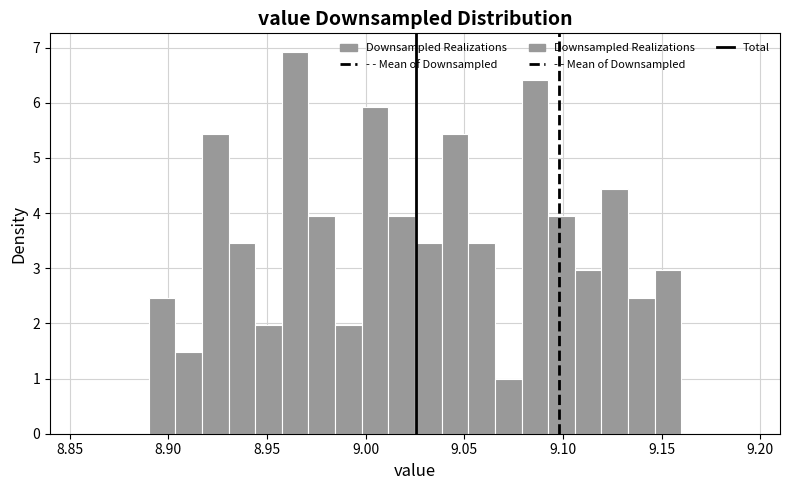

Around what value on the x-axis is the tallest bar? Give the approximate position of its centre, as read against the axis.

8.965